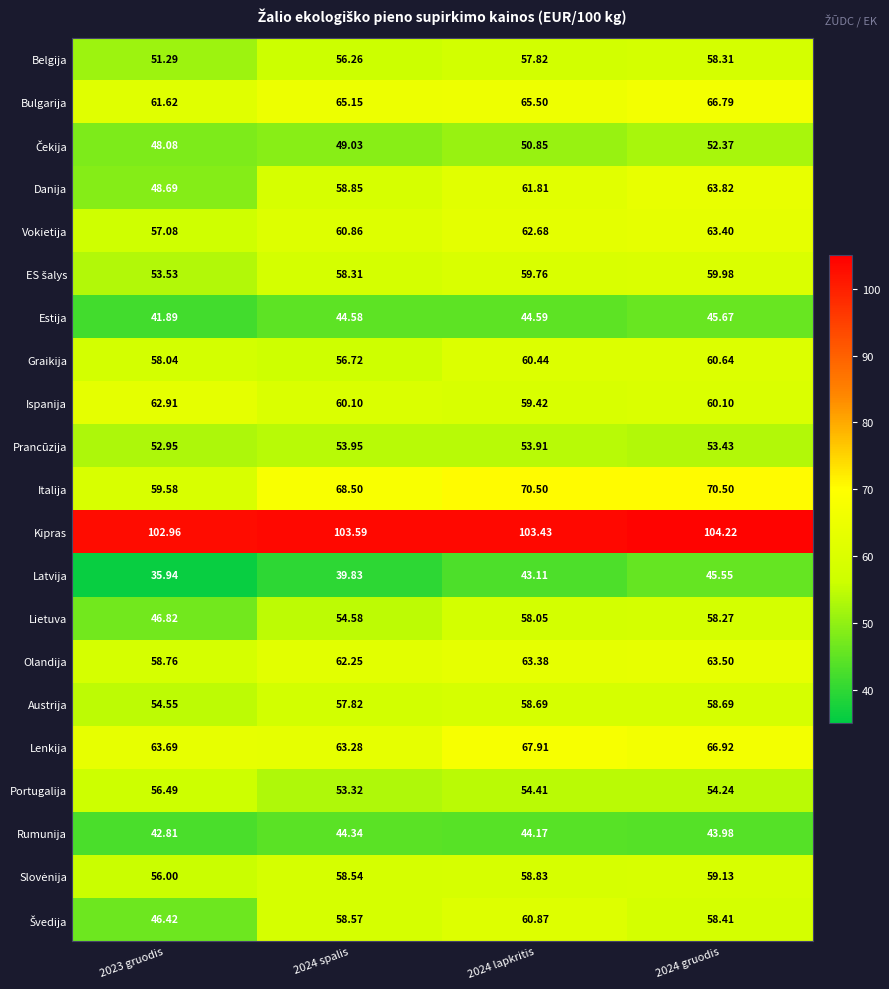

Which series has the largest total across all categories?

Kipras